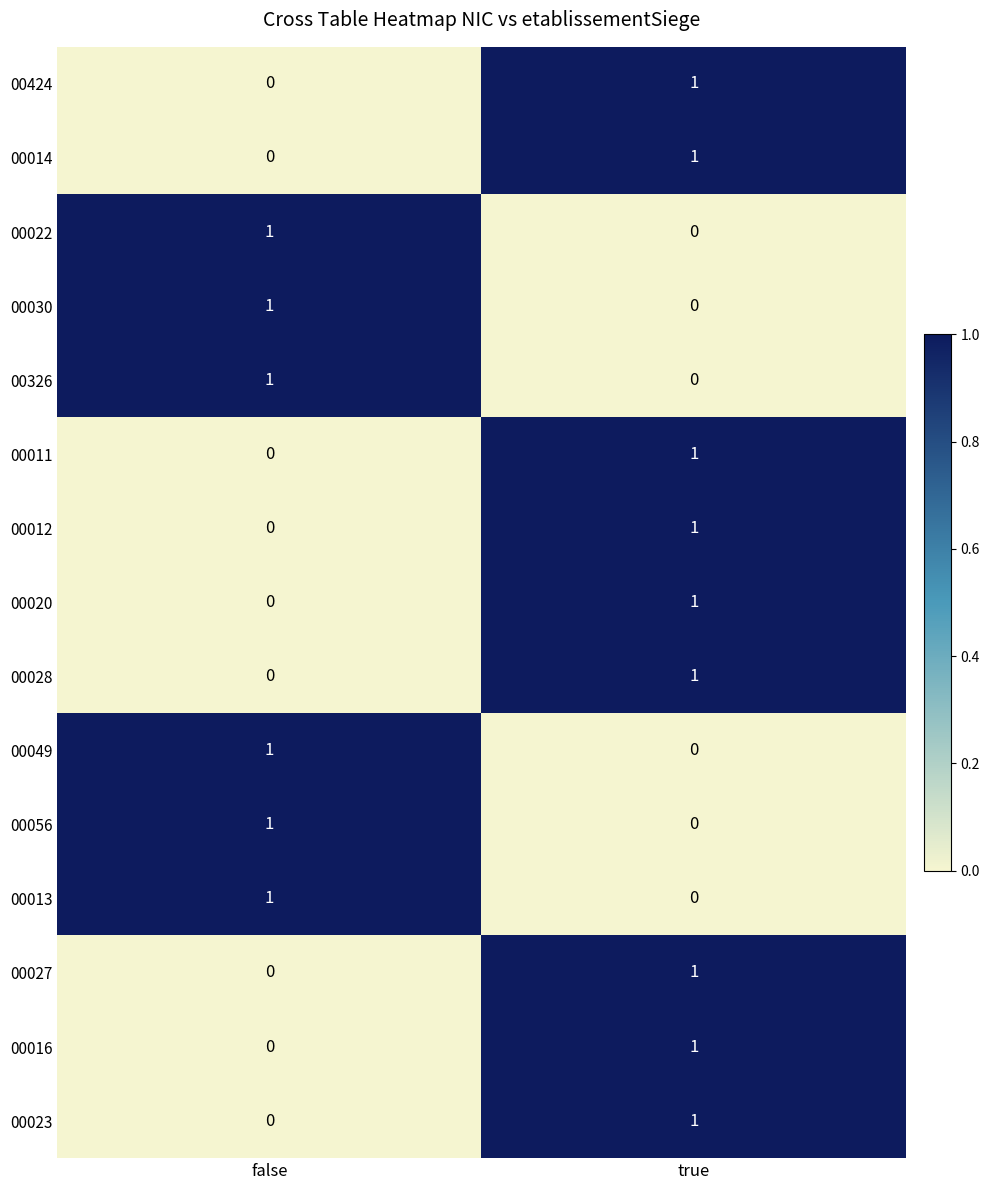

What is the greatest value displayed?

1